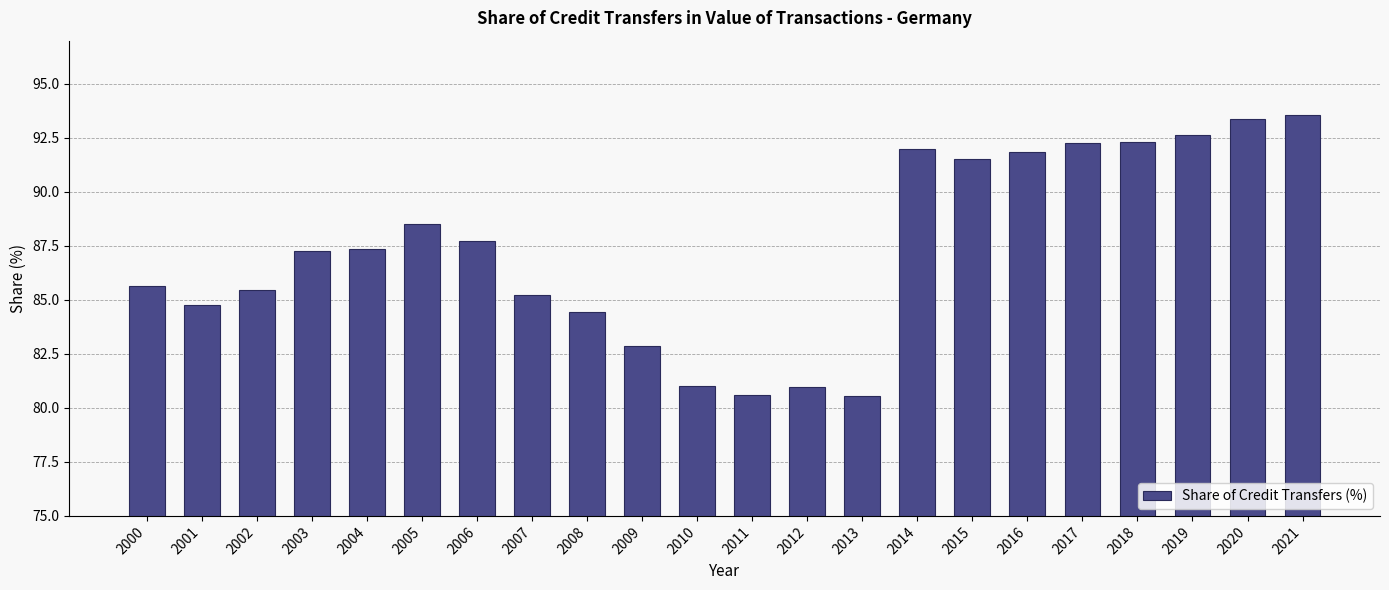

What is the difference between the maximum and minimum values?

13.0